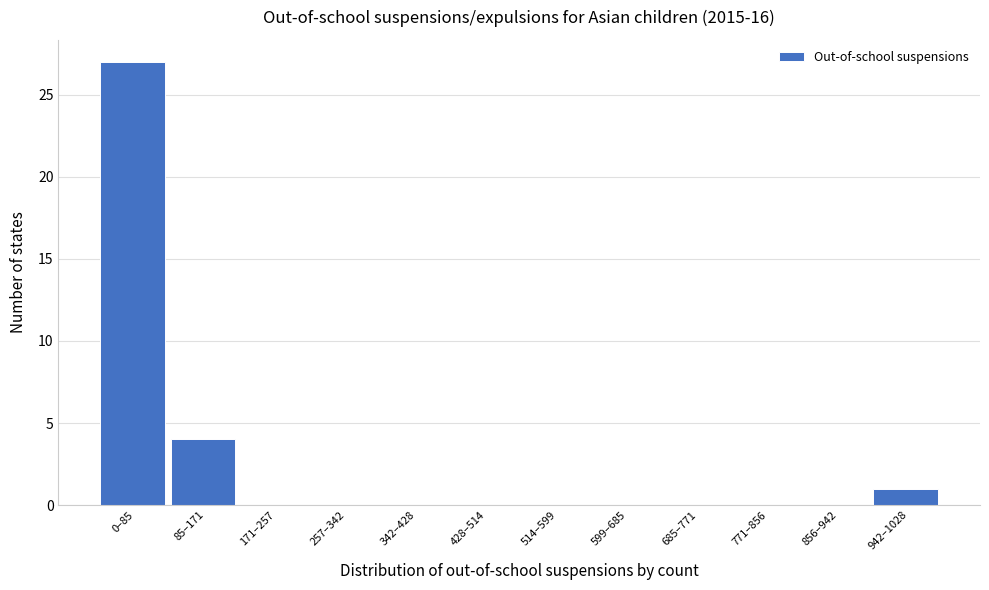

Reading left to right, list all the values displayed in this chart.

0–85=27	85–171=4	171–257=0	257–342=0	342–428=0	428–514=0	514–599=0	599–685=0	685–771=0	771–856=0	856–942=0	942–1028=1